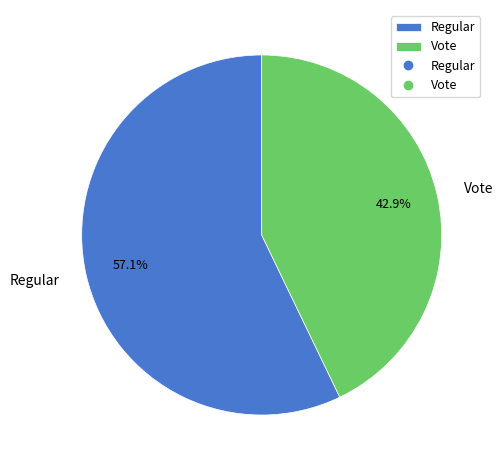

How many segments does this pie chart have?

2